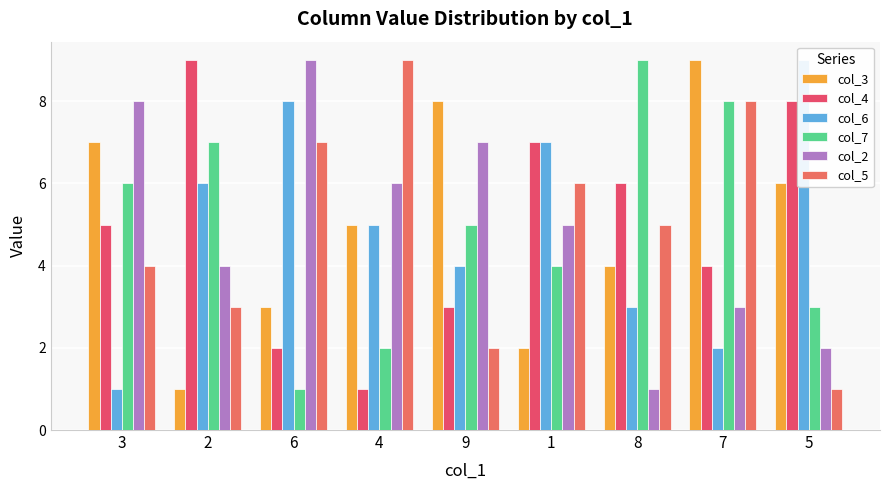

Which category has the lowest value in the col_5 series?

5